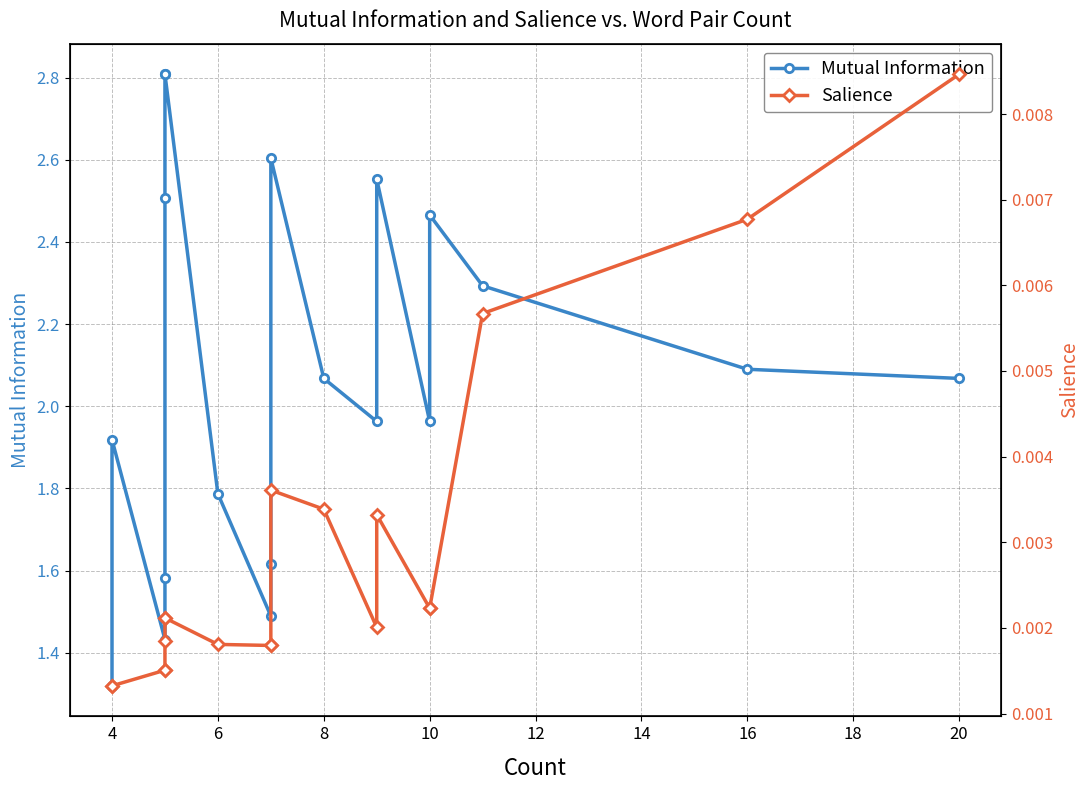

In Mutual Information, how many points are lower than both neighbors (excluding endpoints)?

4